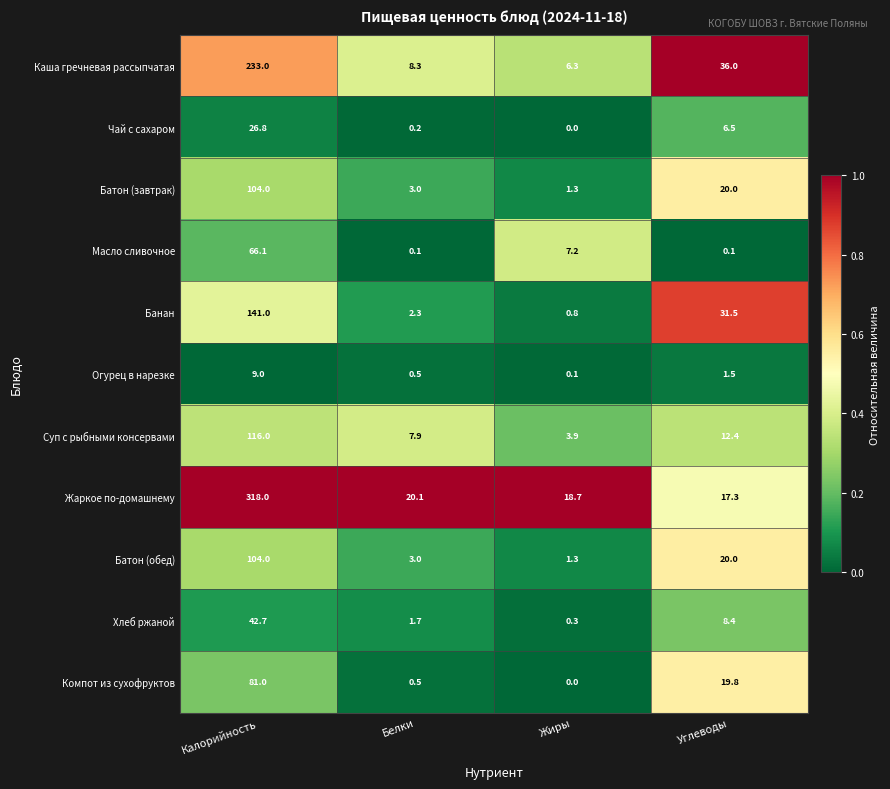

Where is Батон (завтрак) nearest to the value 52?

Углеводы